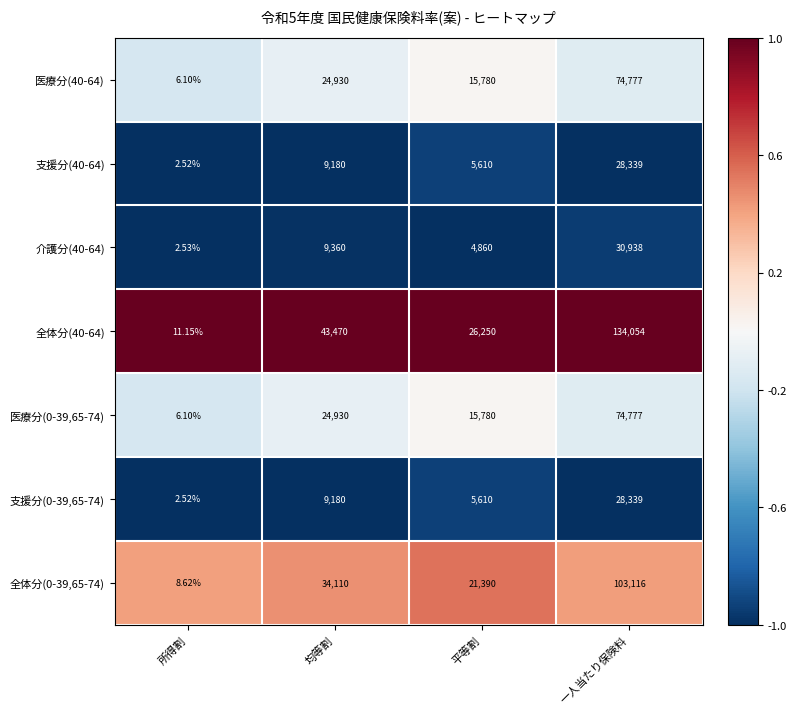

Which category has the lowest value in the 医療分(40-64) series?

所得割